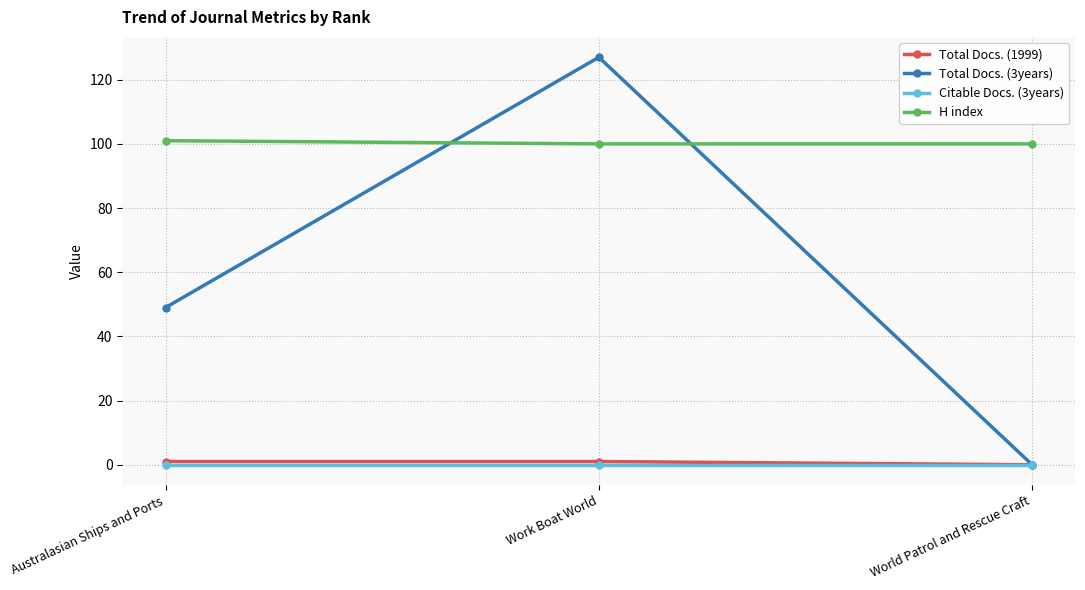

What is the difference between the highest and lowest values at Work Boat World?

127